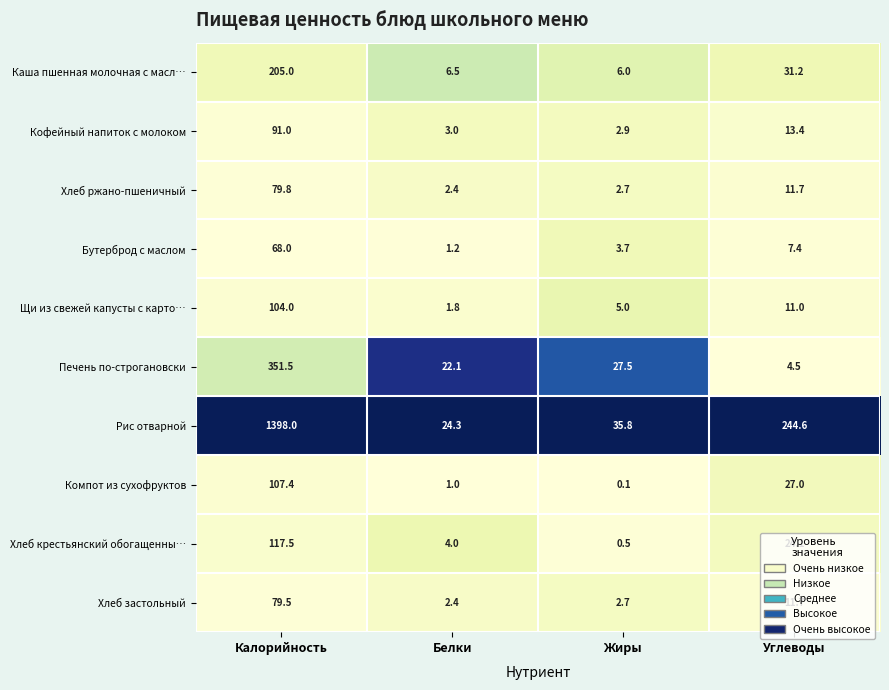

What is the difference between the Рис отварной values at Калорийность and Углеводы?

1153.4